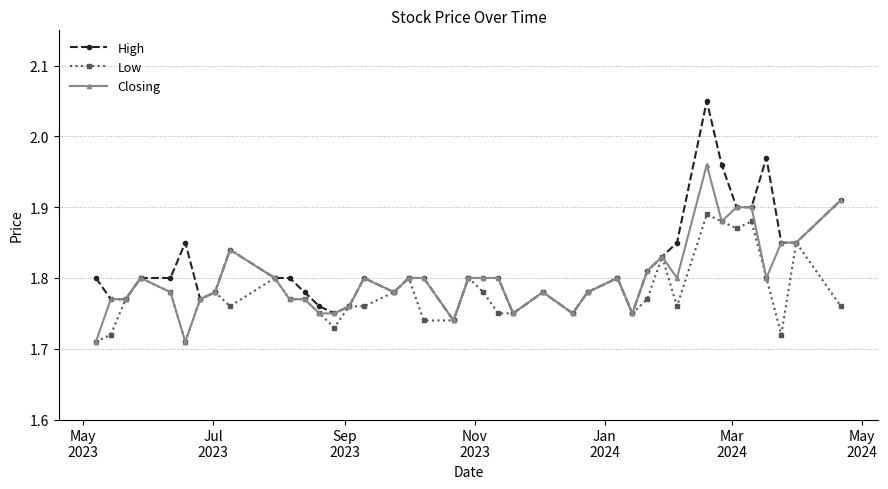

Which series has the widest spread of values?

High